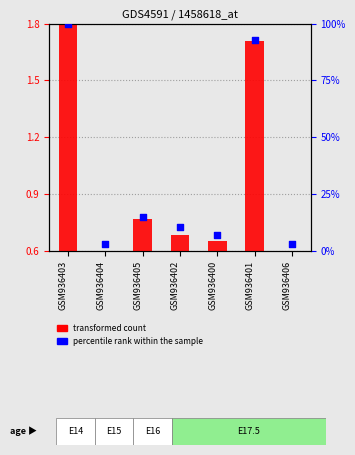

Which series has the largest total across all categories?

percentile rank within the sample